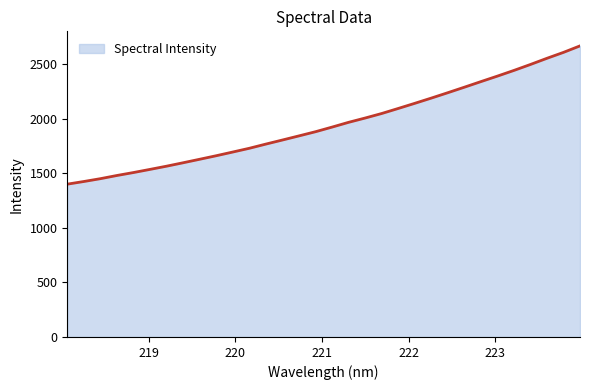

What is the difference between the maximum and minimum values?

1267.8